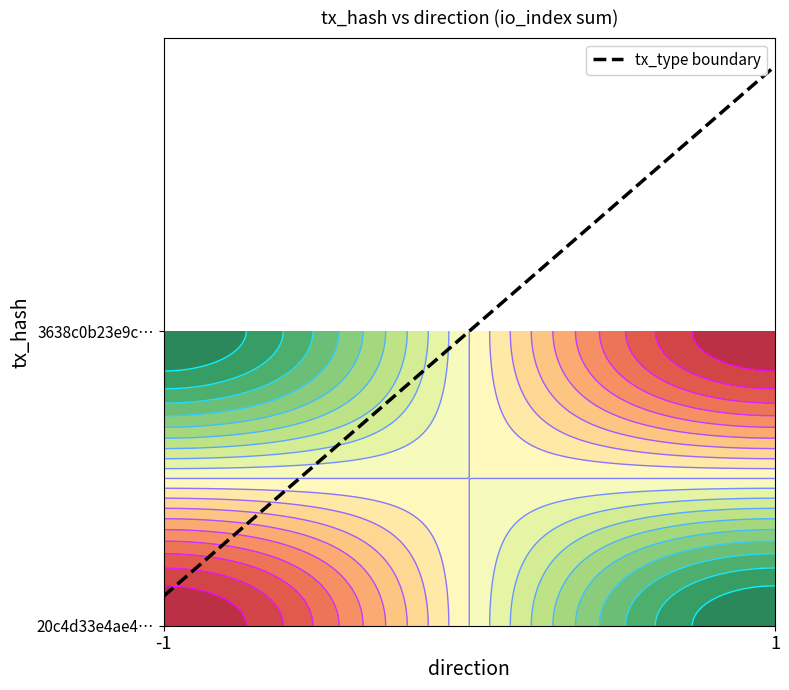

What is the sum of all 20c4d33e4ae4fa5ead319ab5e8ae6f824cadcf9 values?

1